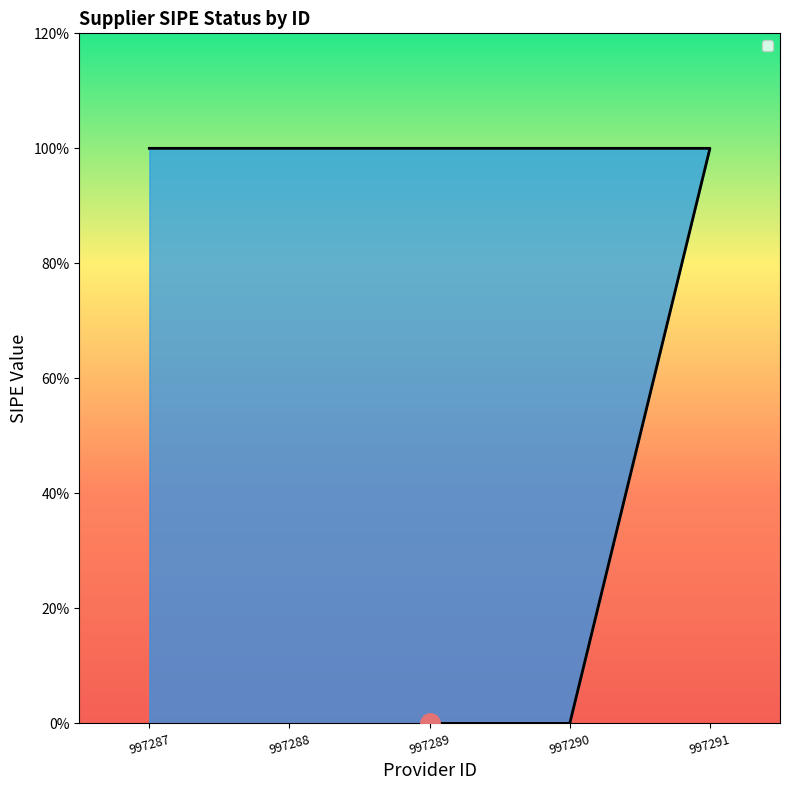

What is the value of the 5th point from the left?

1